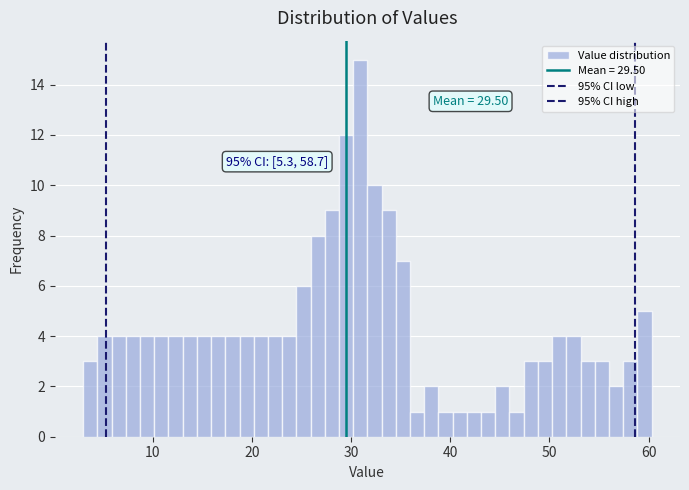

Around what value on the x-axis is the tallest bar? Give the approximate position of its centre, as read against the axis.

31